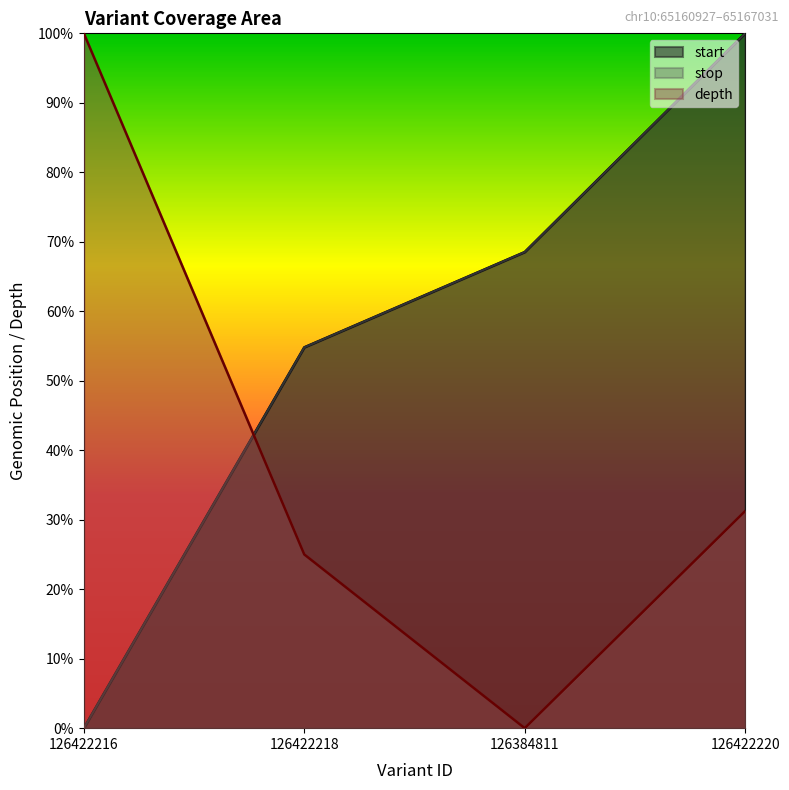

What is the spread (max minus min) of values at 126384811?

0.7